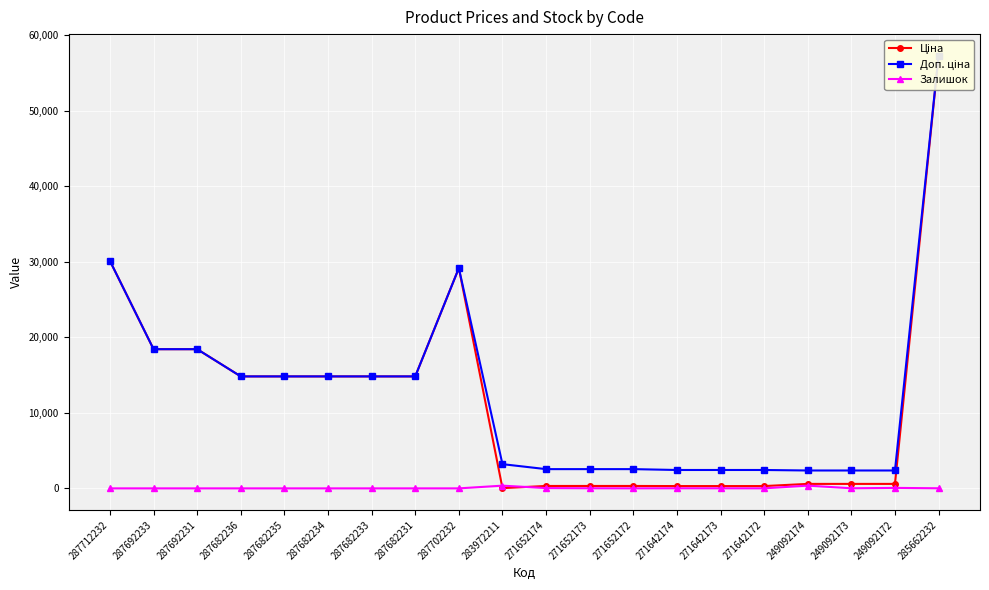

True or false: Ціна has a value of 14817.6 at 287682234.

True